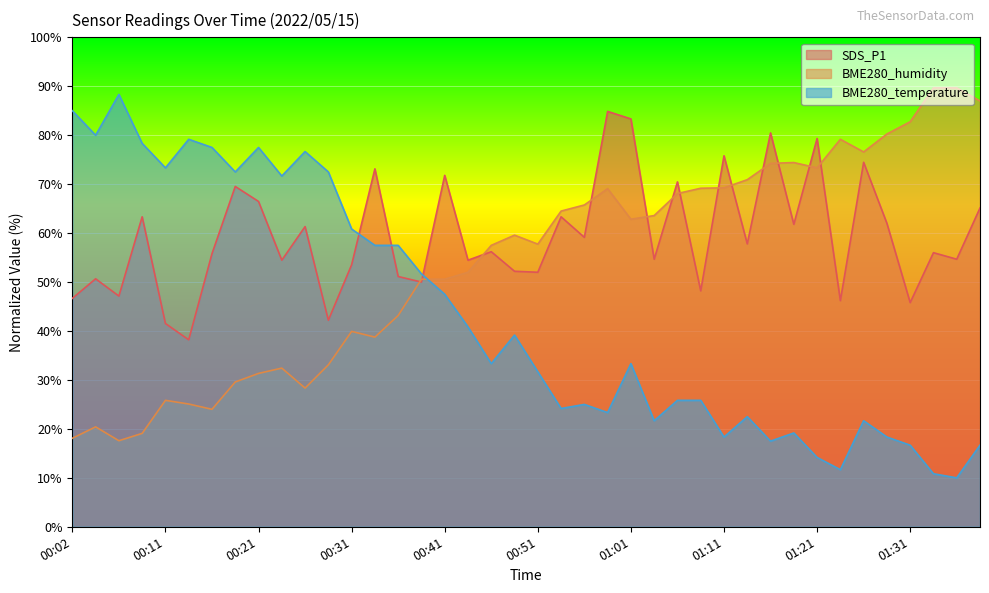

List the series in order of their overall mean, lowest first.

BME280_temperature, BME280_humidity, SDS_P1